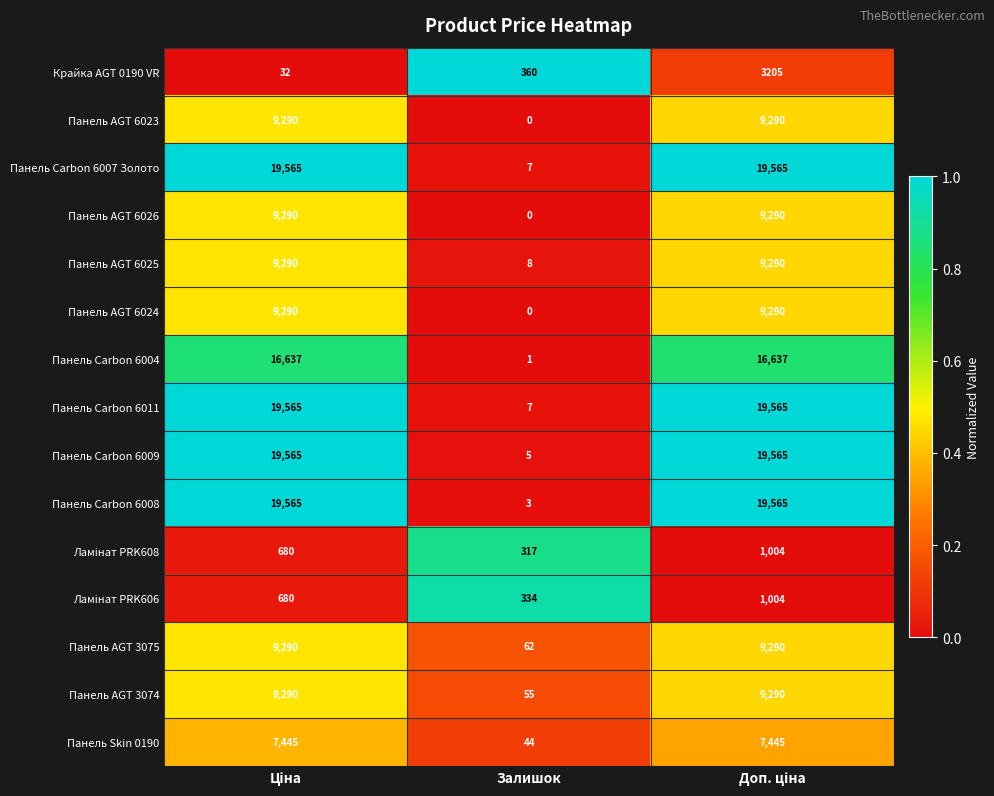

What is the sum of all Панель Skin 0190 values?

14934